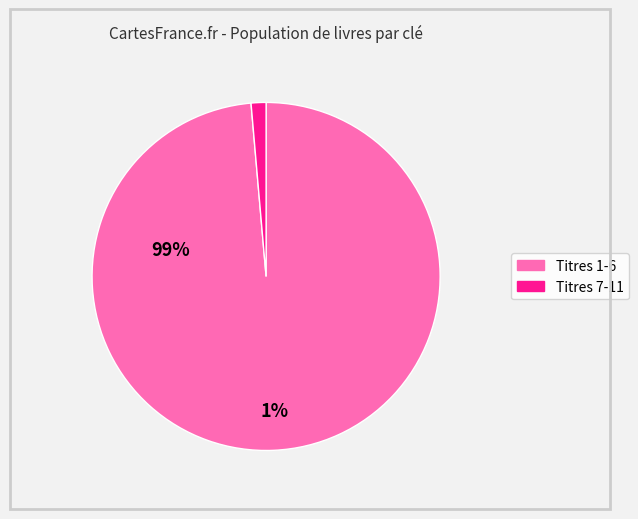

Is there a majority slice in this chart?

Yes